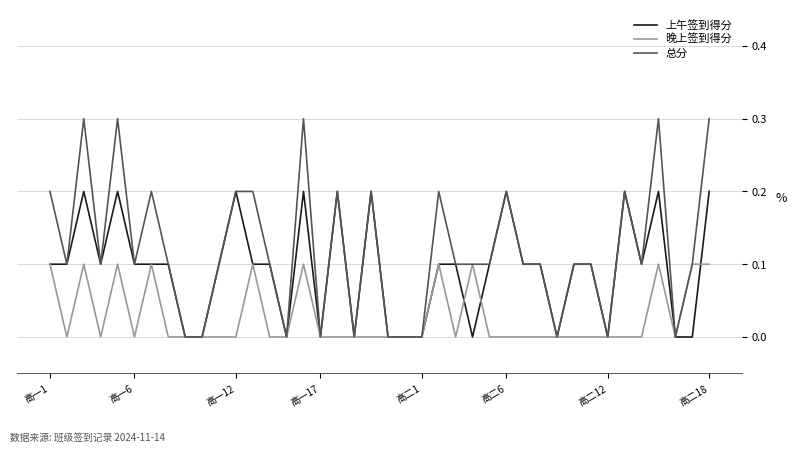

Which series has the widest spread of values?

总分